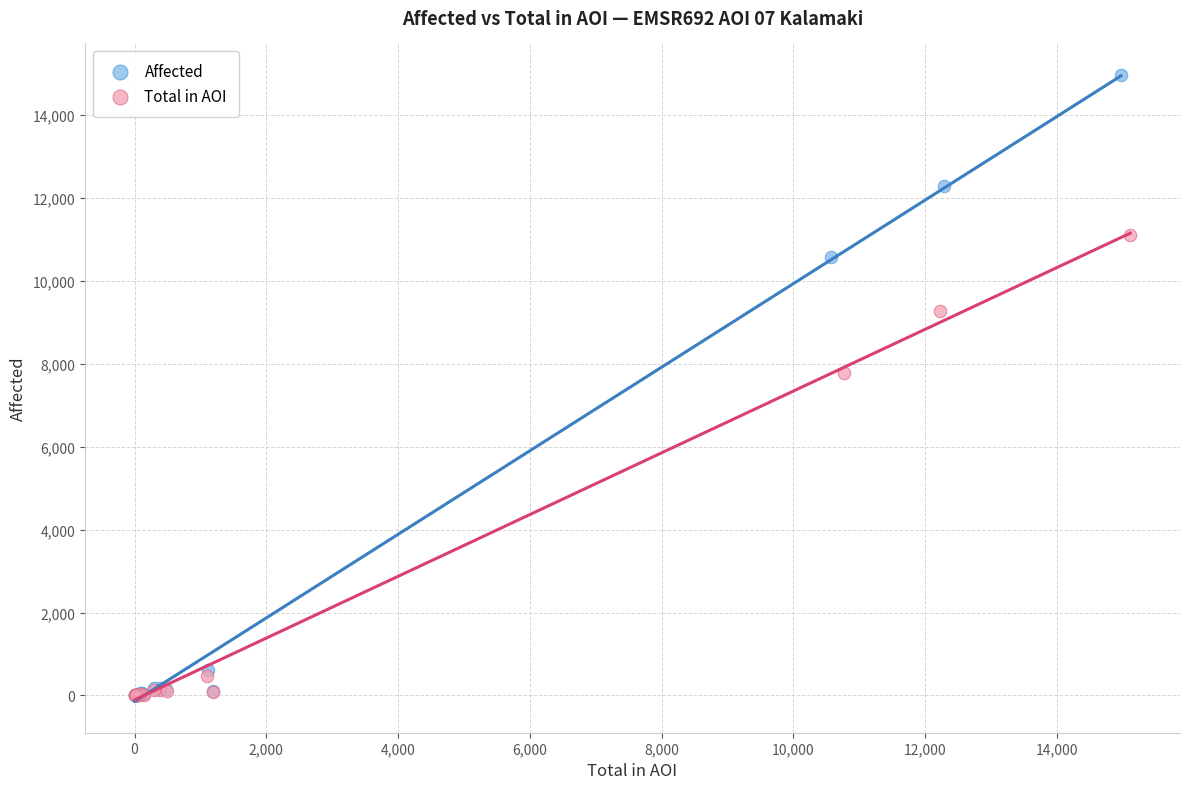

Which series reaches the maximum Y coordinate?

Affected